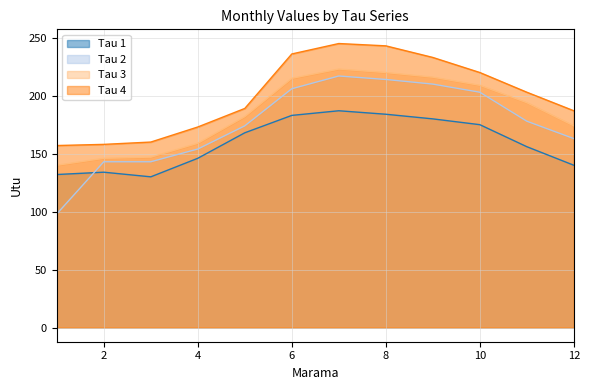

At how many categories does at least one series exceed 229?

4